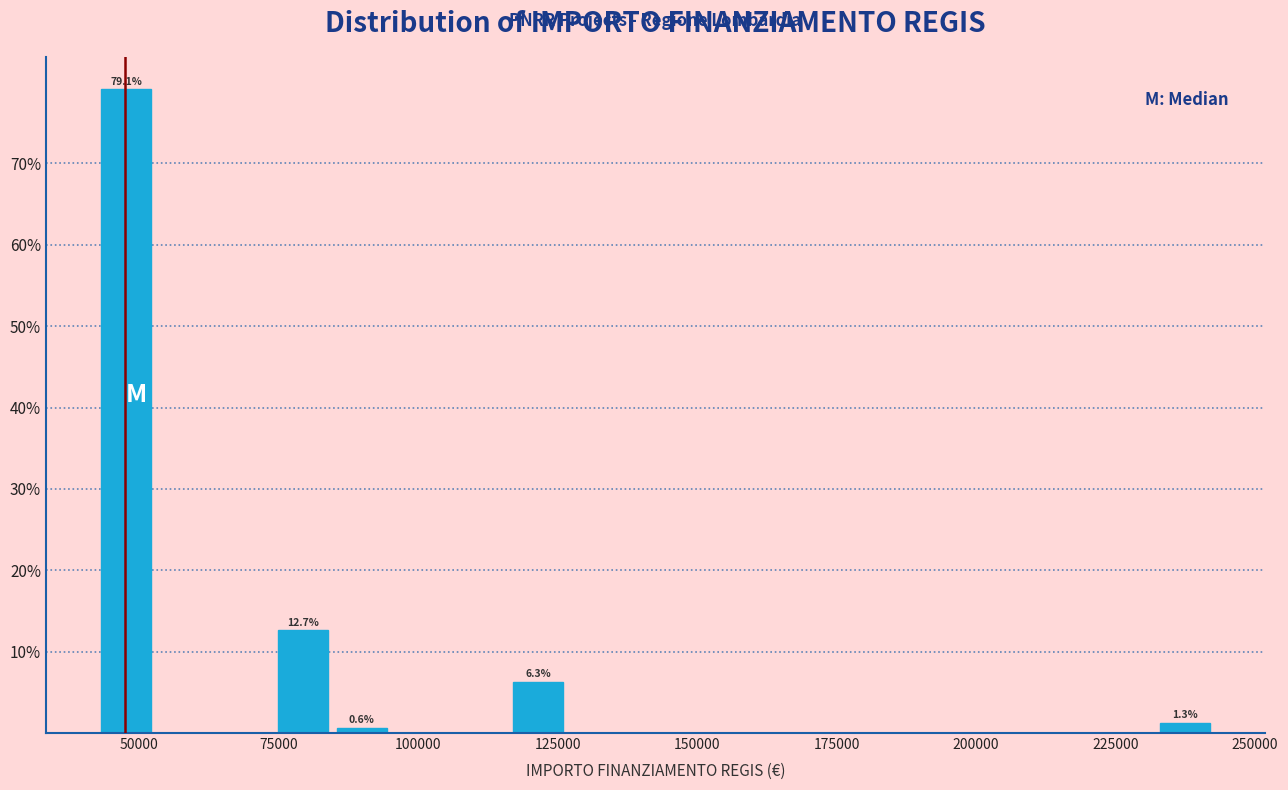

Read against the x-axis, roughly where is the centre of the tallest bar?

50000